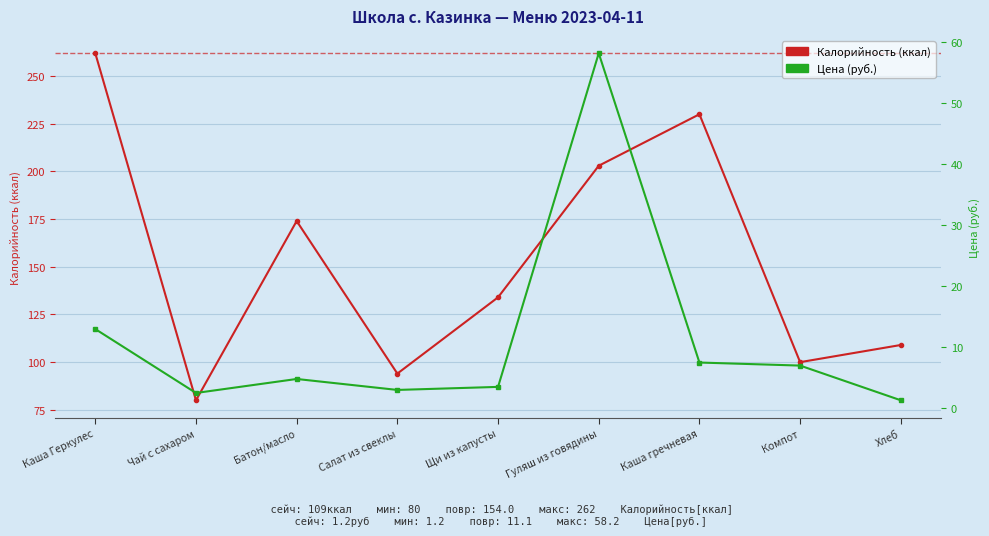

What position from the left is Каша Геркулес?

1